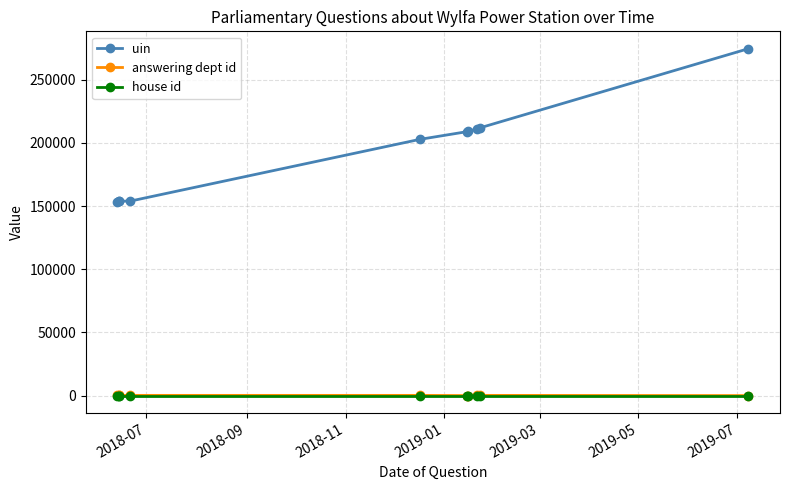

What is the average value of the uin series?

193270